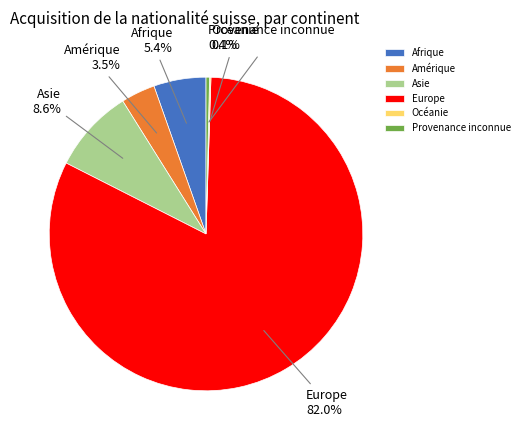

What is the ratio of the value at Afrique to the value at Amérique?

1.5